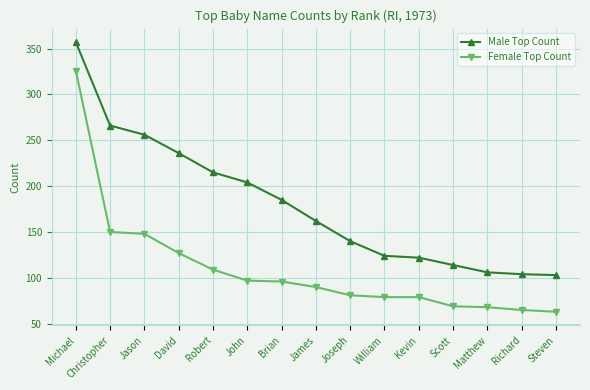

What is the greatest value displayed?

357